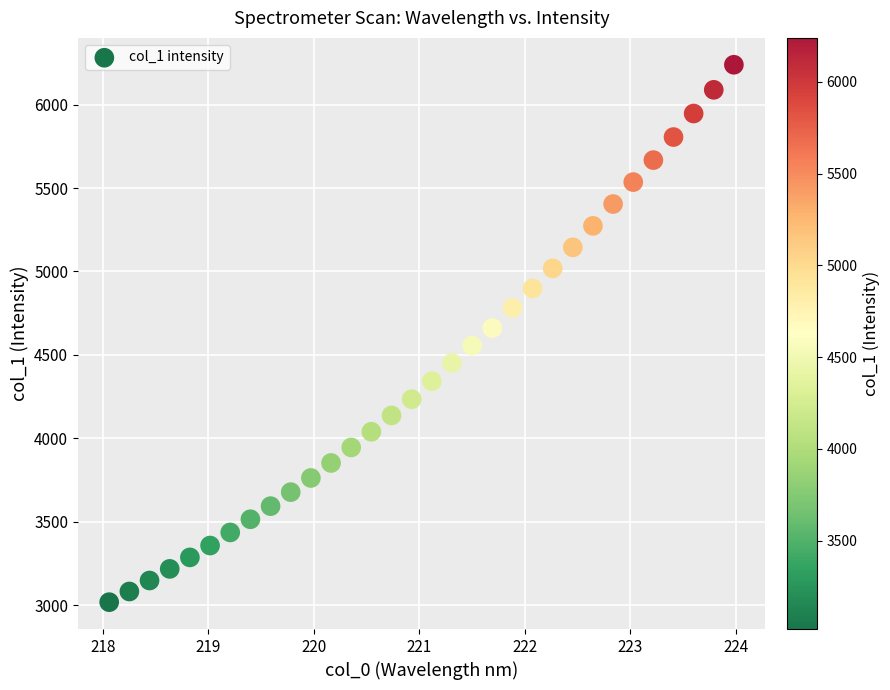

What is the range of X values (max minus min)?

5.9